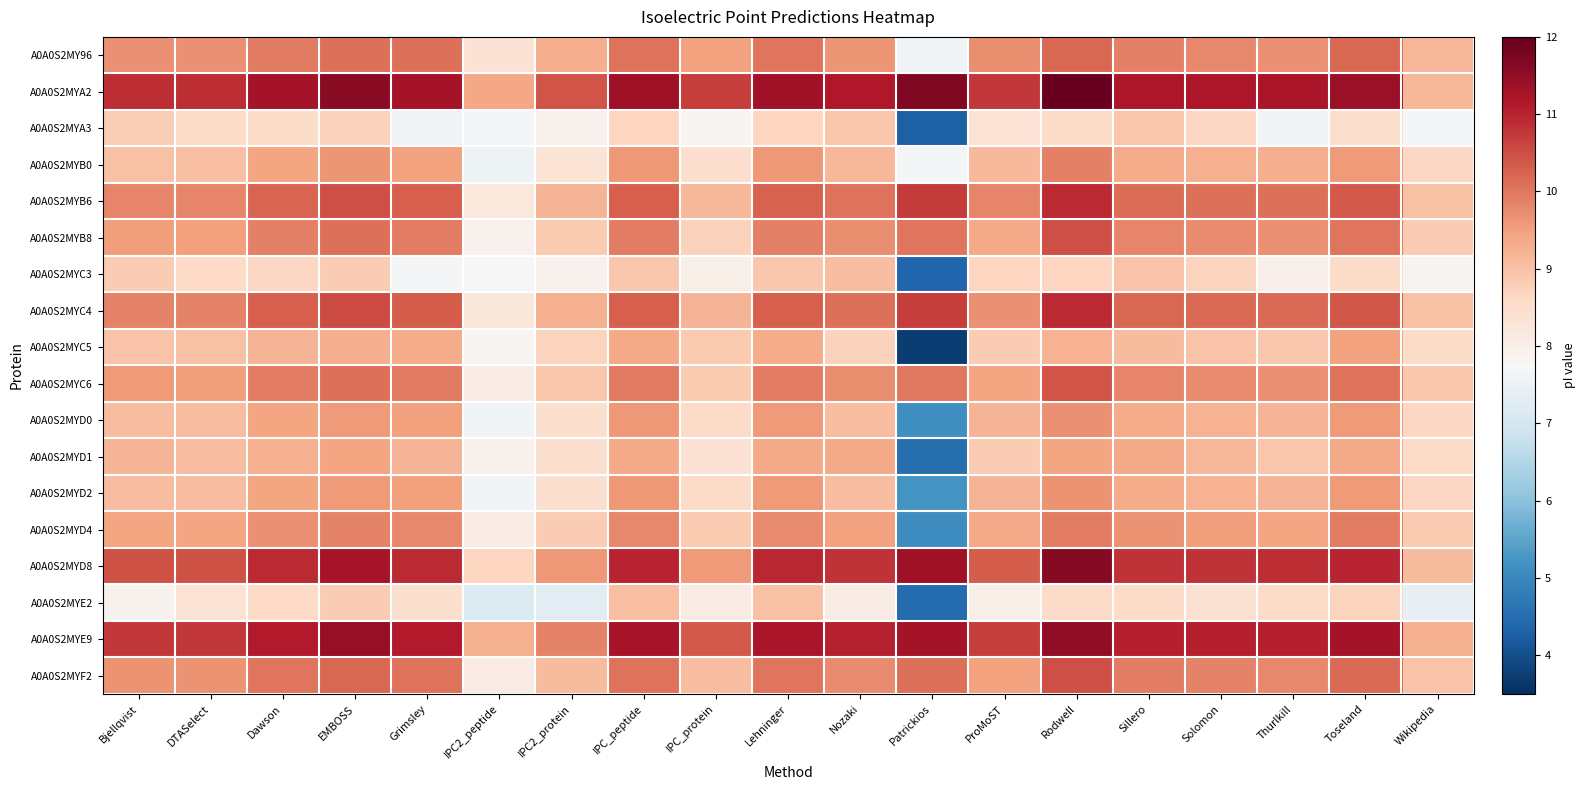

At how many categories does at least one series exceed 11?

12